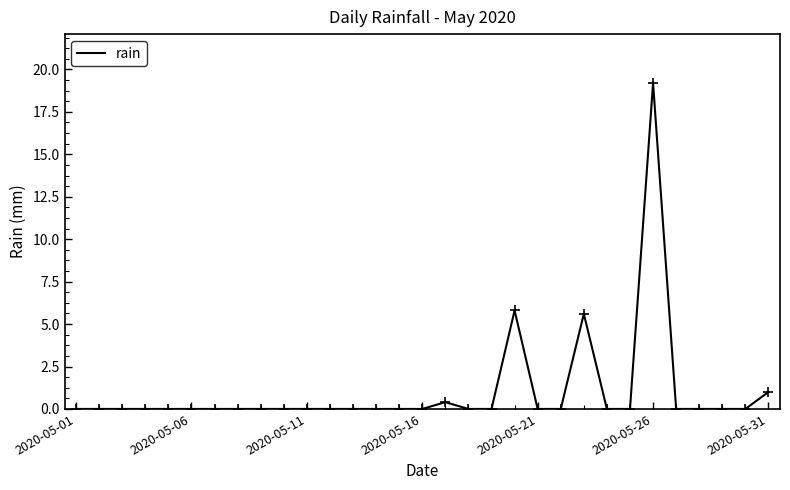

What is the maximum value shown in the chart?

19.2